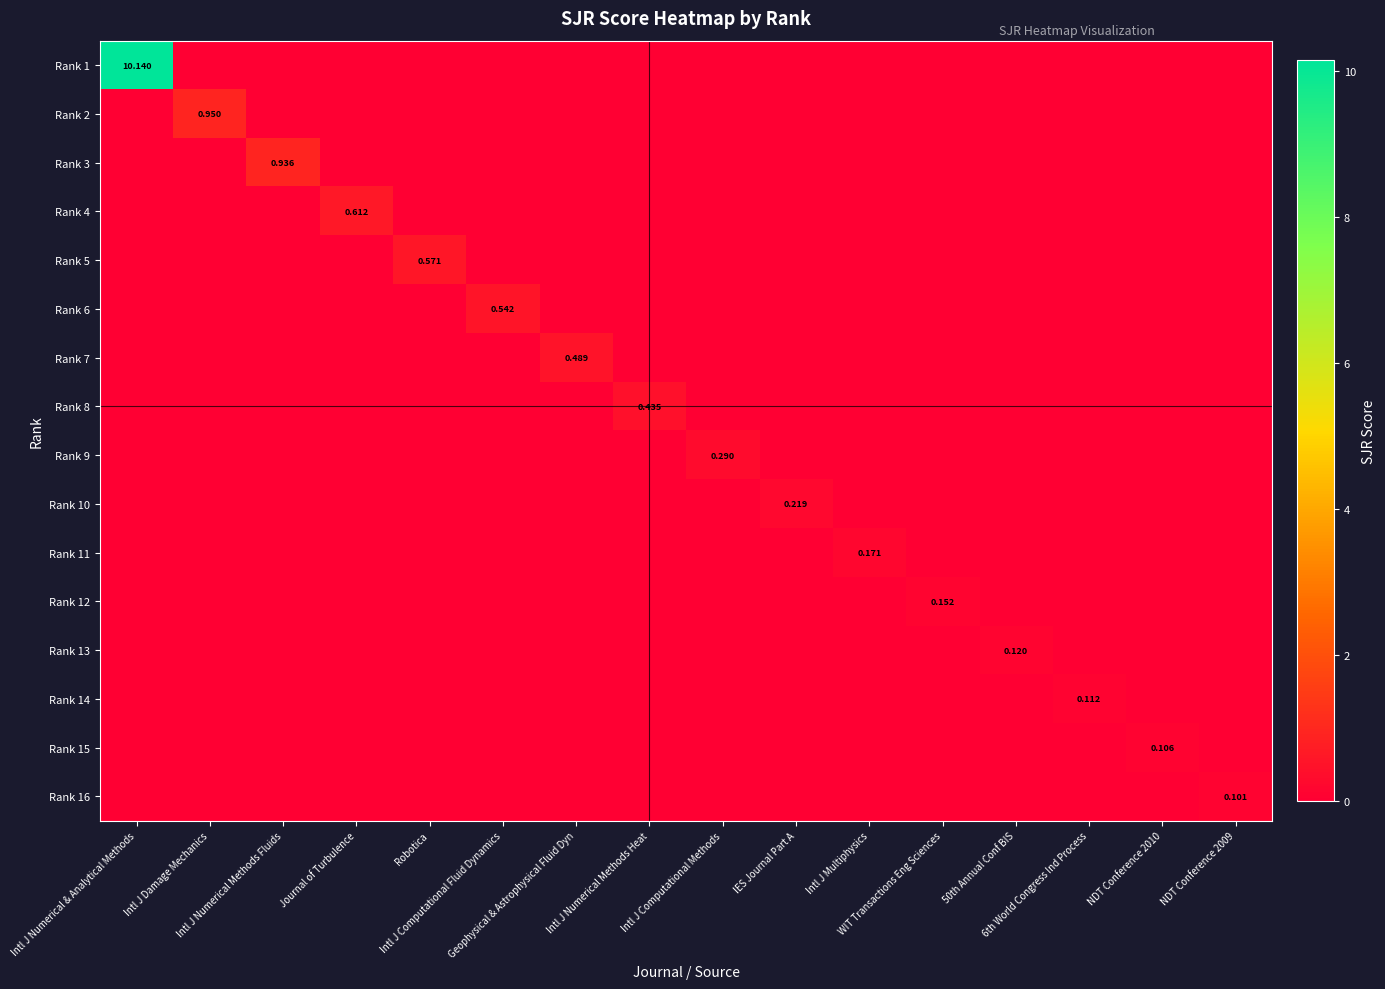

The Rank 10 series shows -0.1 at 50th Annual Conf BIS. True or false?

False